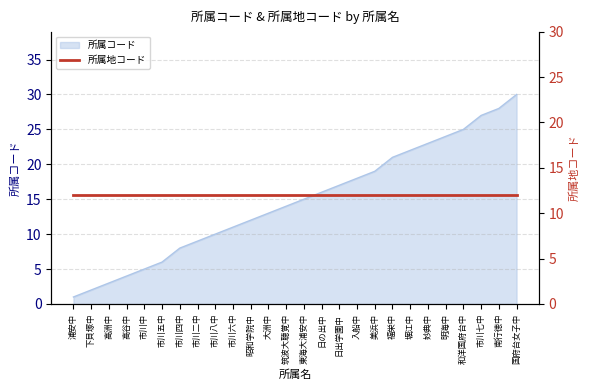

What is the label of the 6th point from the right?

妙典中